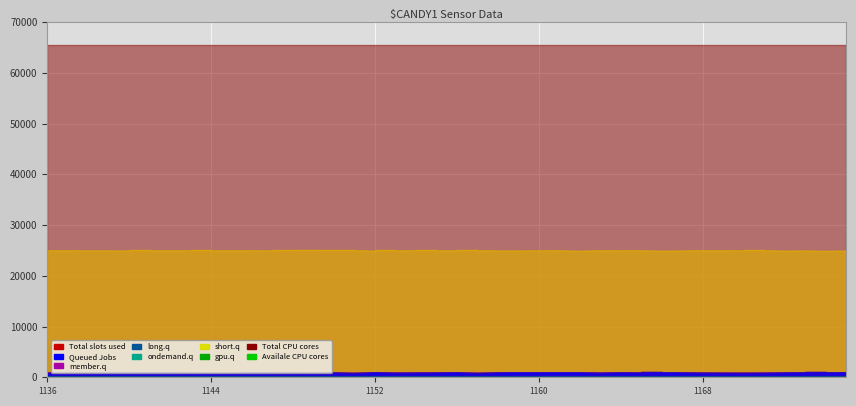

At how many categories does at least one series exceed 21582?

40